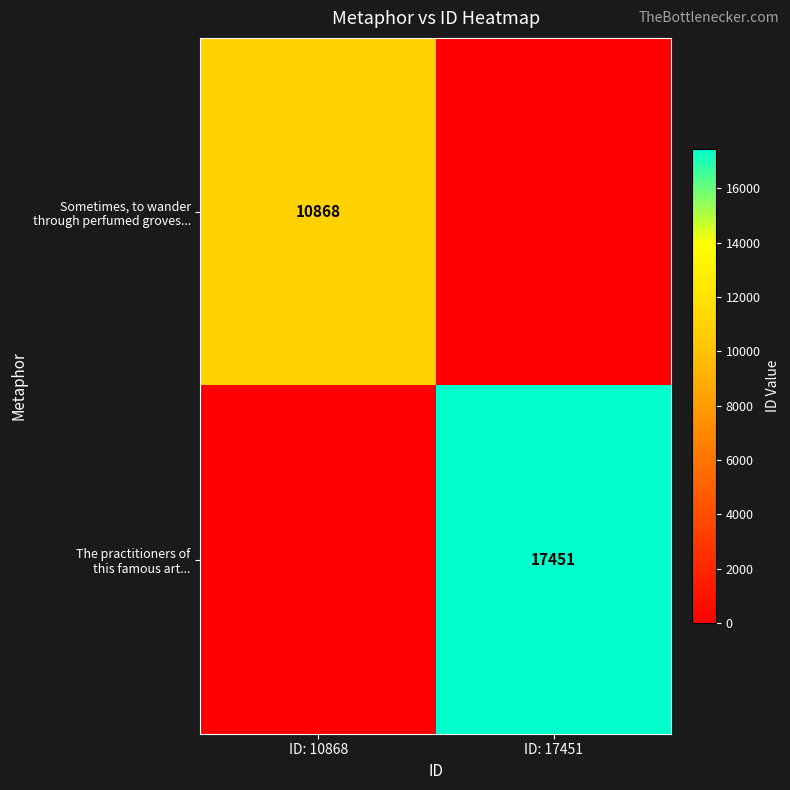

At which category is the sum across all series the highest?

ID: 17451